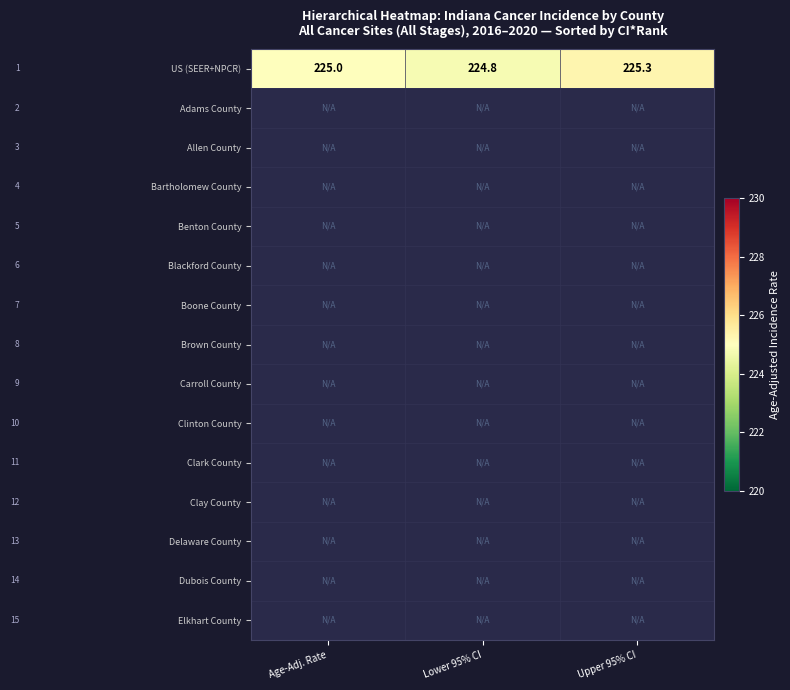

What is the difference between the US (SEER+NPCR) values at Age-Adj. Rate and Upper 95% CI?

0.3